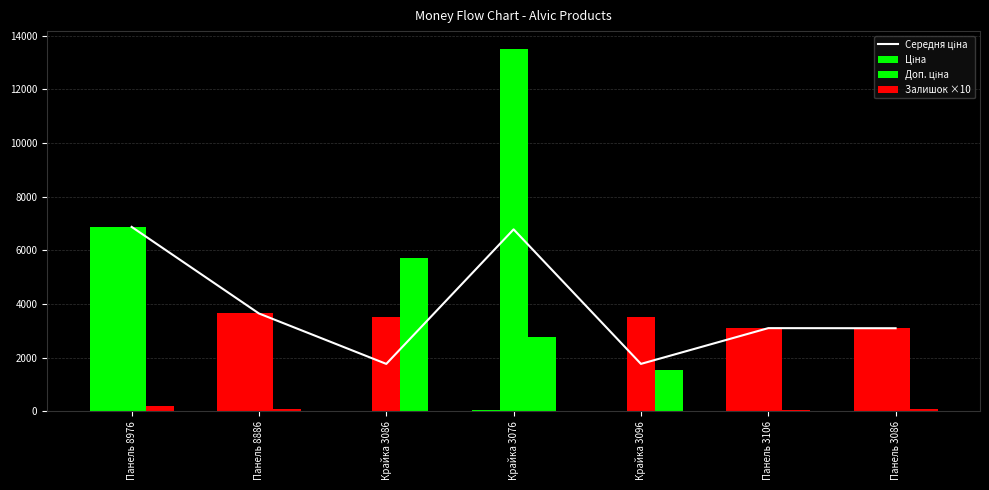

What is the sum of all values?

26996.5